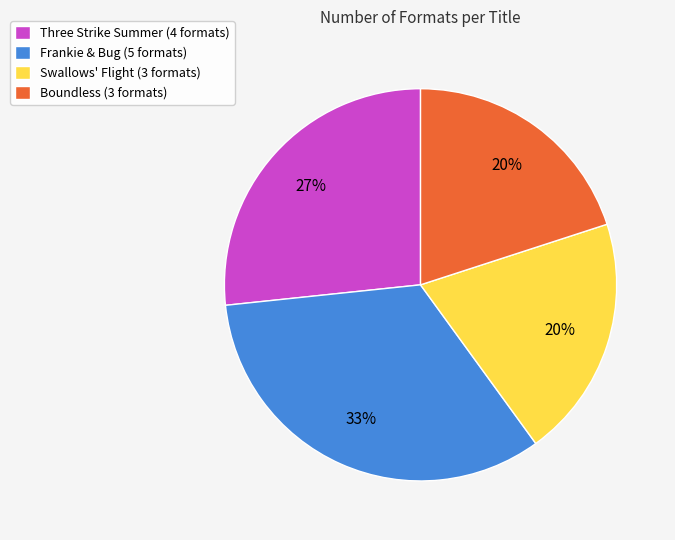

The Three Strike Summer slice represents 16% of the pie. True or false?

False